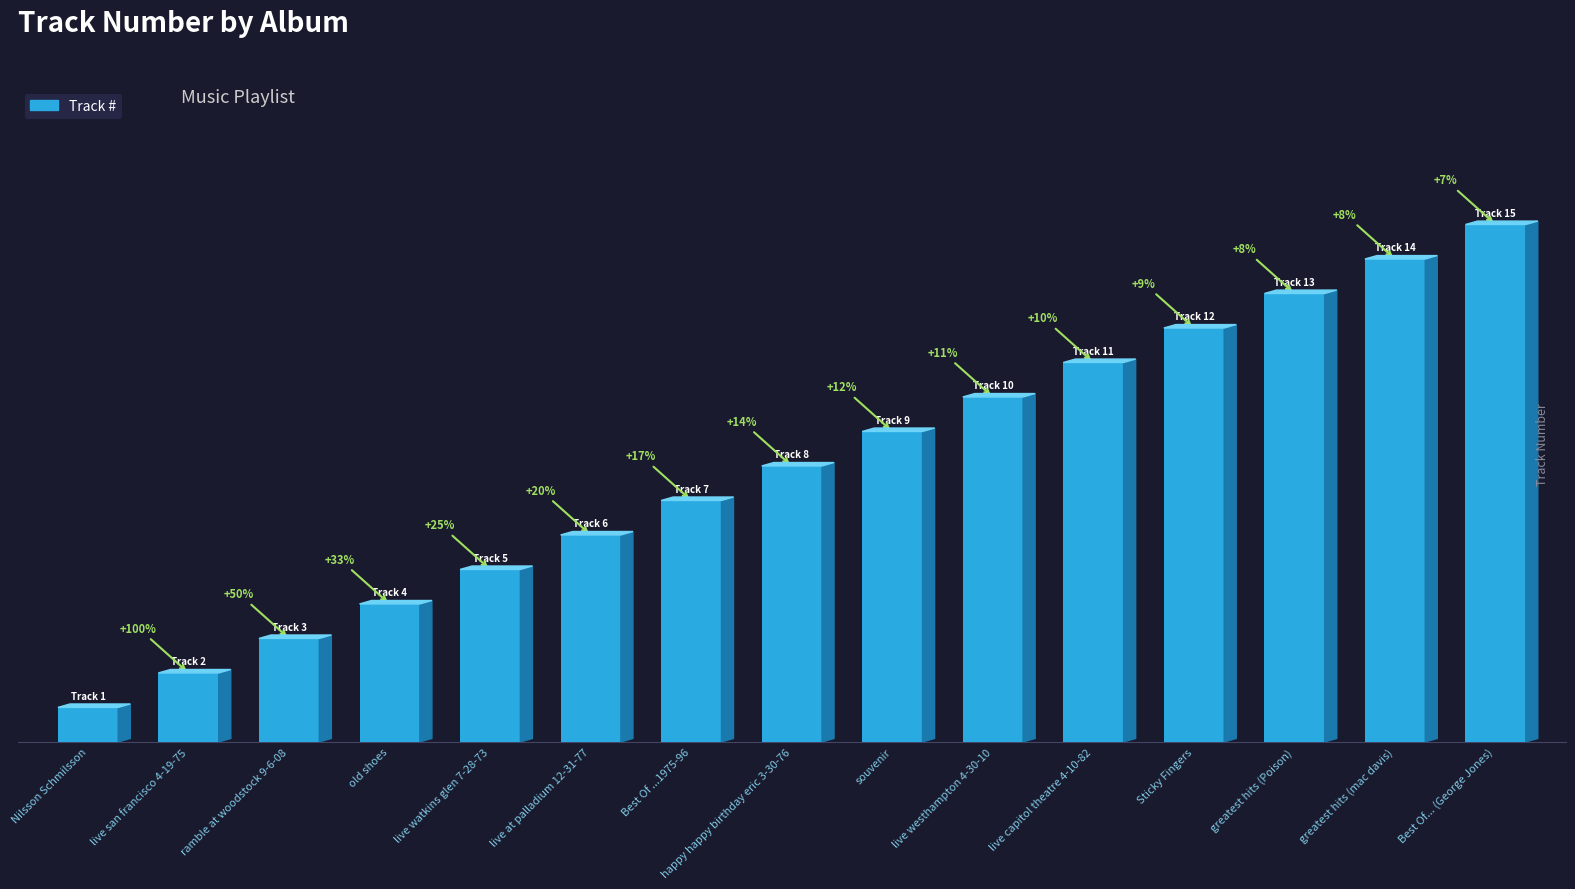

What is the label of the 15th bar from the left?

Best Of... (George Jones)